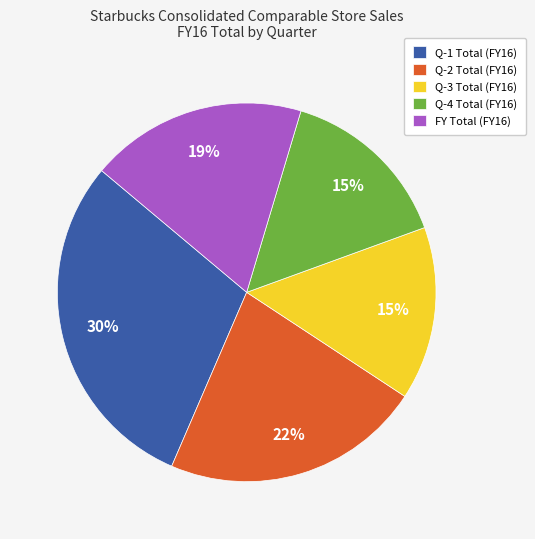

To the nearest percent, what is the combined percentage of Q-4 Total and Q-3 Total?

30%